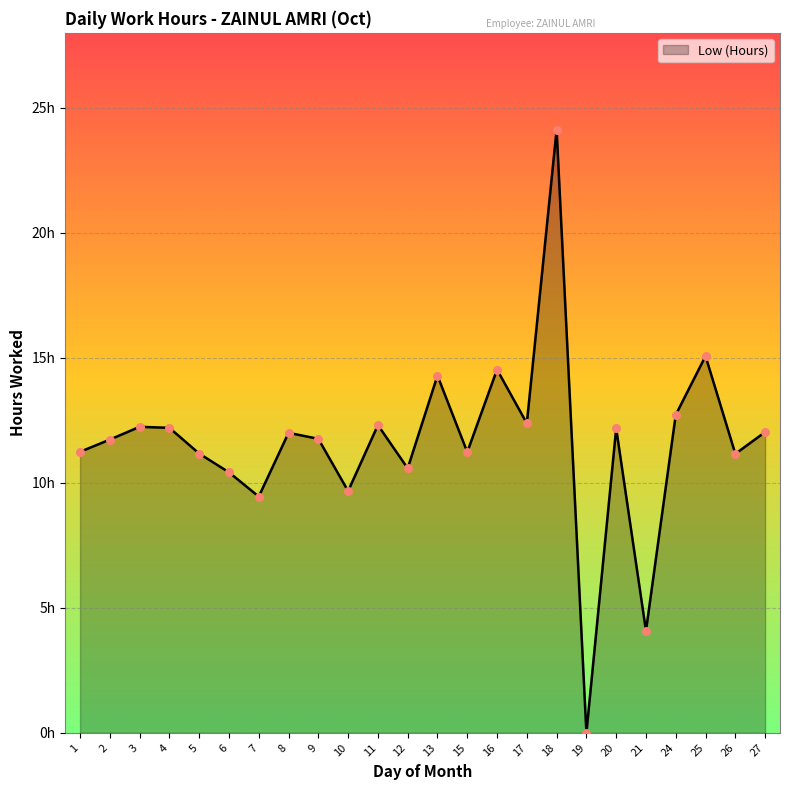

Between 19 and 9, which is larger?

9